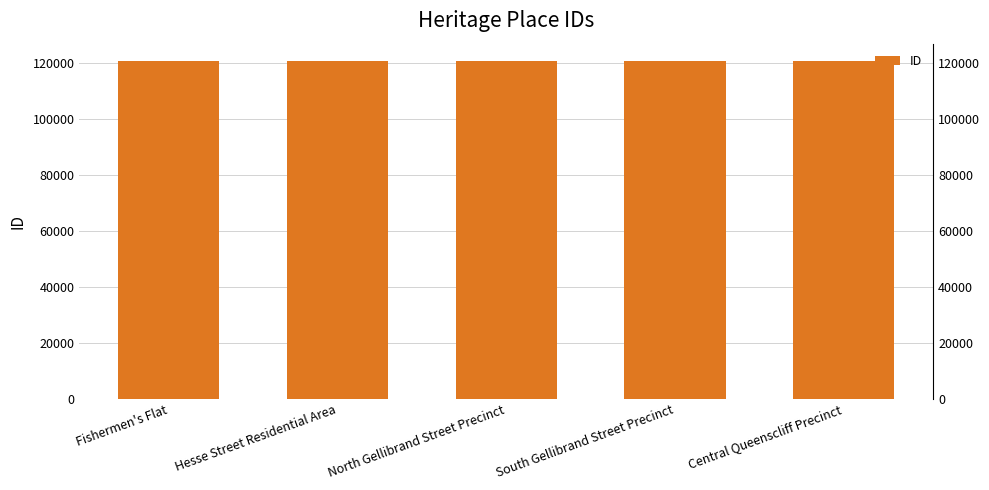

Rank the categories by value from lowest to highest.

Fishermen's Flat, Hesse Street Residential Area, North Gellibrand Street Precinct, South Gellibrand Street Precinct, Central Queenscliff Precinct